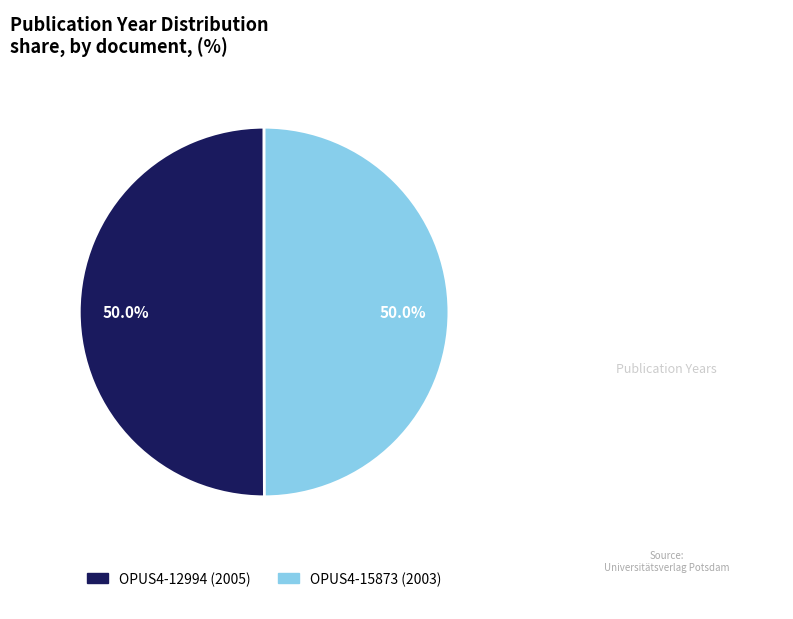

What percentage do OPUS4-15873 and OPUS4-12994 together represent?

100.0%